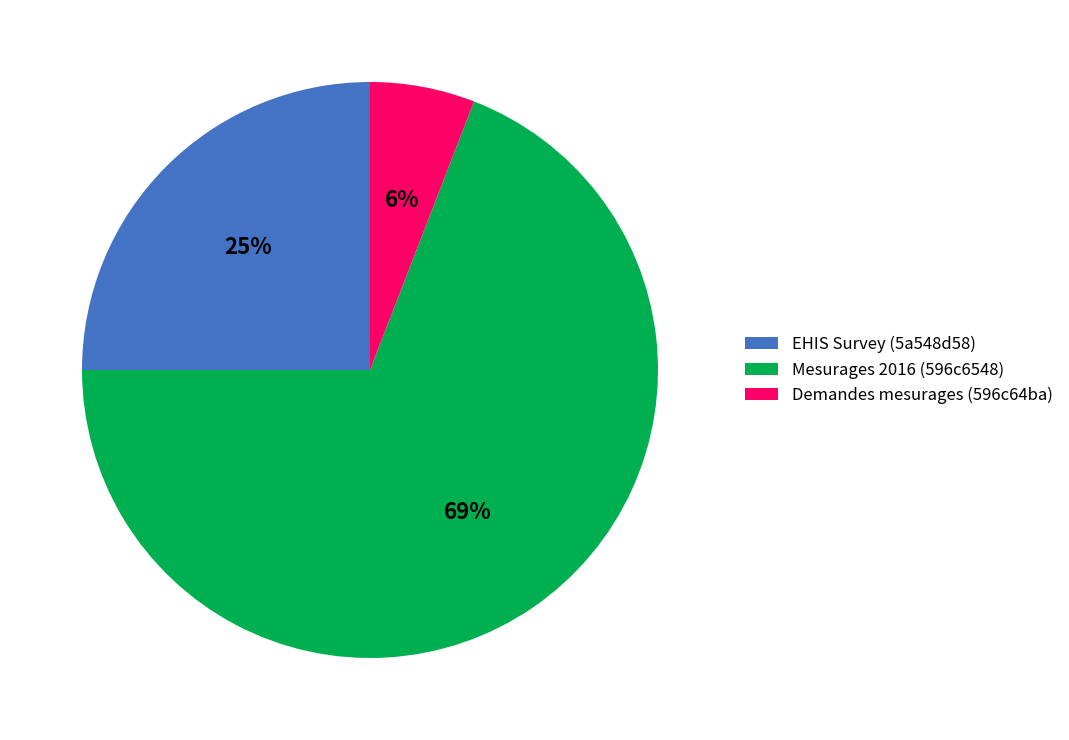

Is the sum of EHIS Survey (5a548d58) and Mesurages 2016 (596c6548) greater than half?

Yes